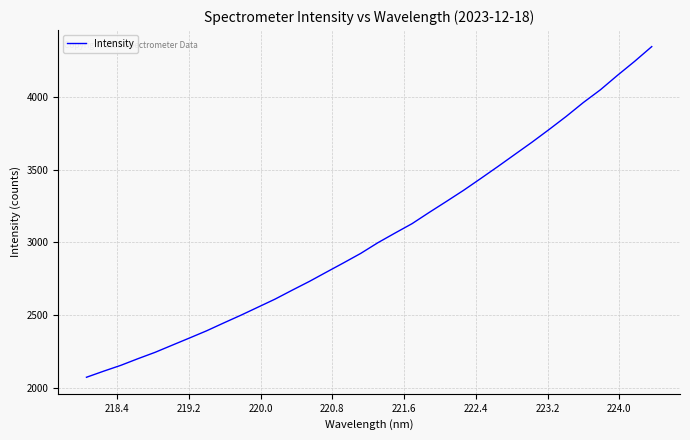

Does the chart display data point markers on the line(s)?

No